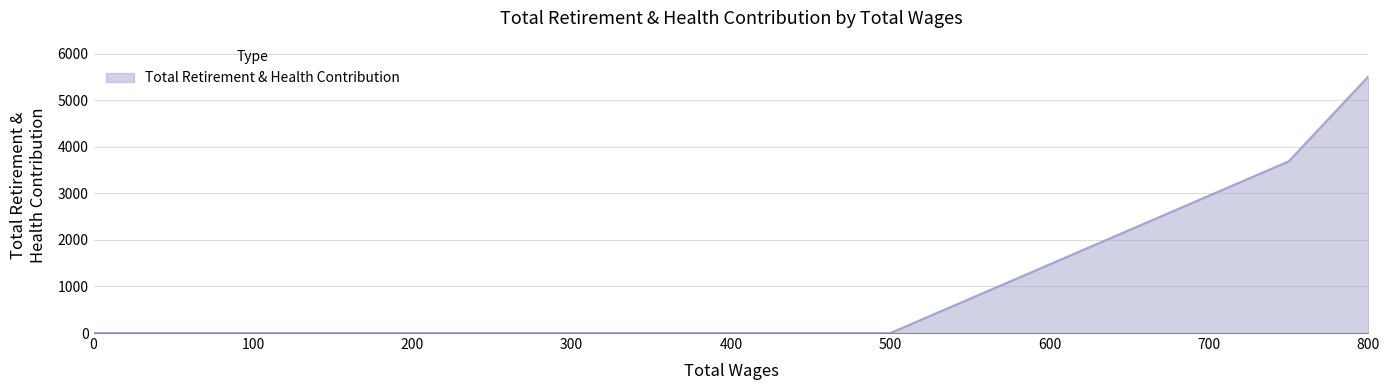

Does the chart display data point markers on the line(s)?

No